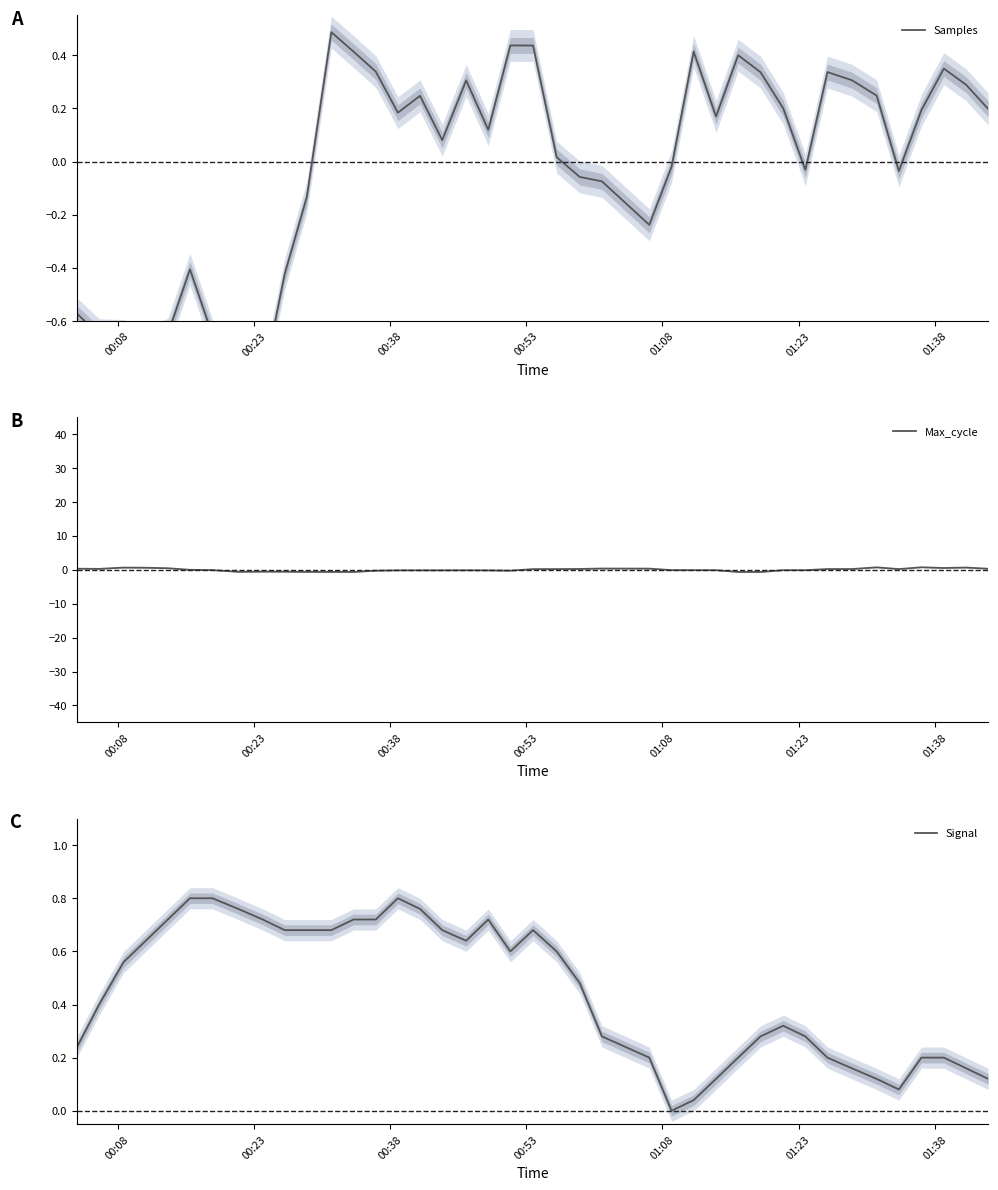

What is the lowest value of the Max_cycle series?

-0.7